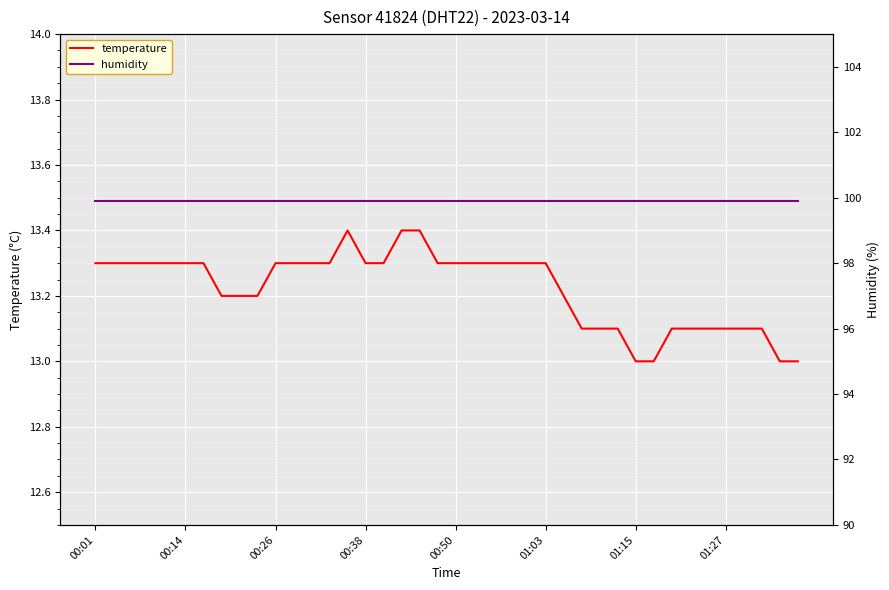

What is the value of the temperature point at the 34th from the left?

13.1